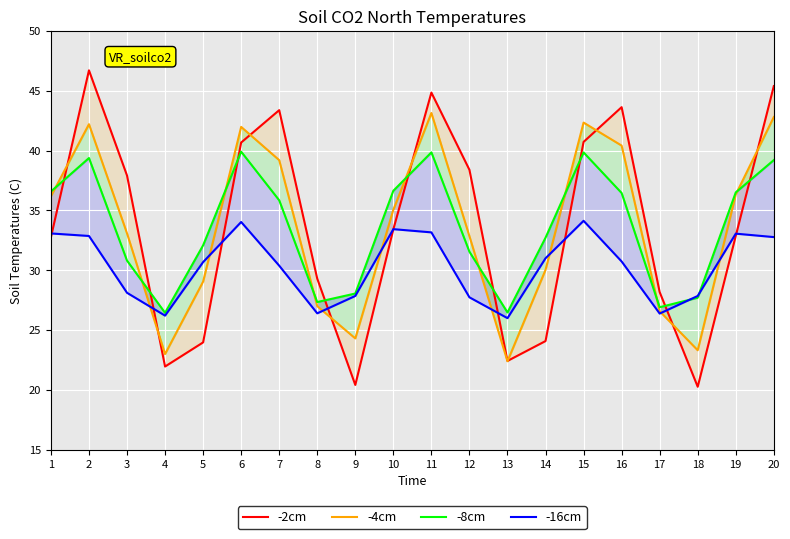

What is the average value of the -2cm series?

33.6